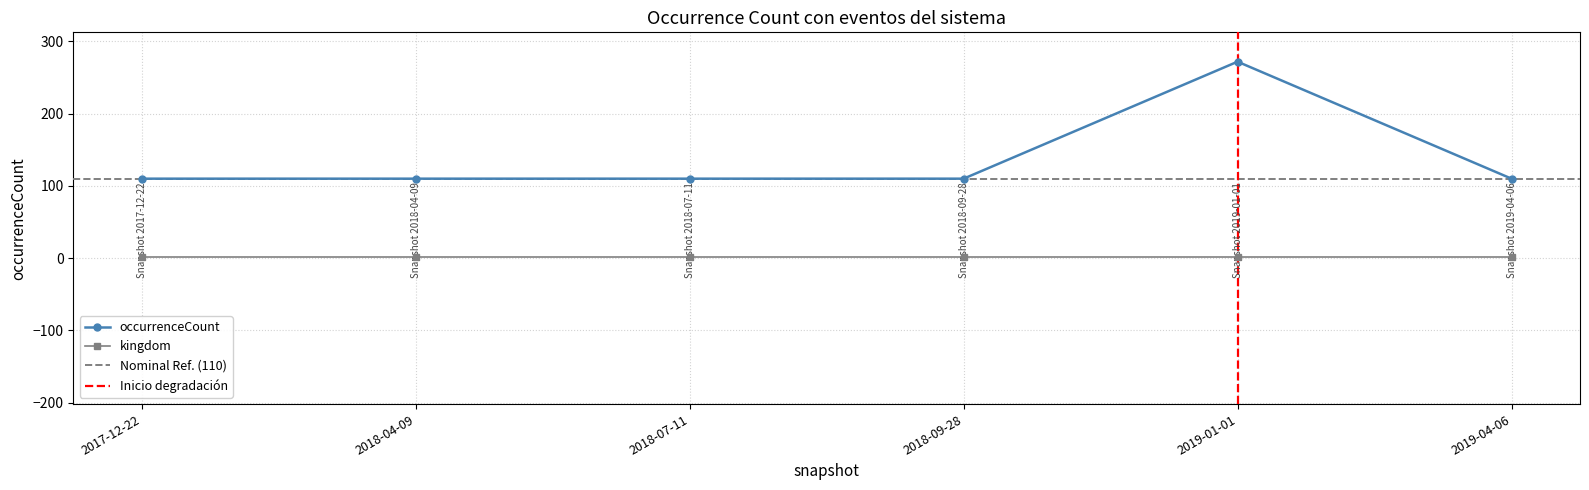

True or false: occurrenceCount and kingdom intersect in this chart.

False